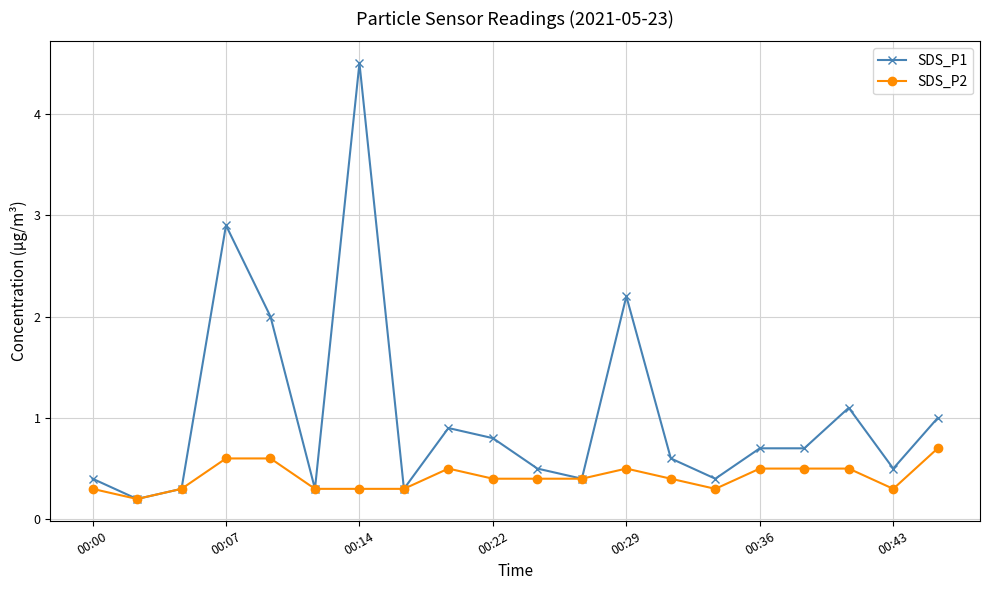

How many distinct data groups are displayed?

2